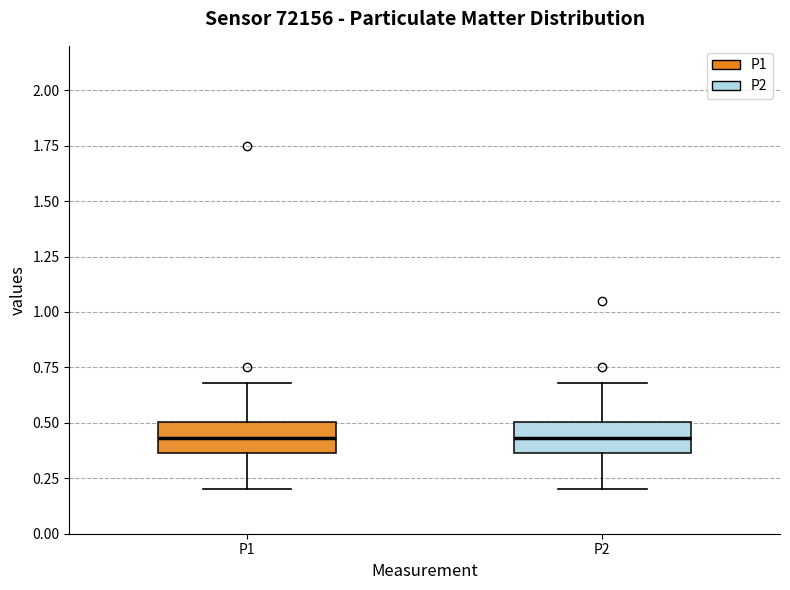

Where does the median line of the box for P1 sit on the y-axis? The values are not printed on the chart, so give them approximately, as read against the axis.

0.45